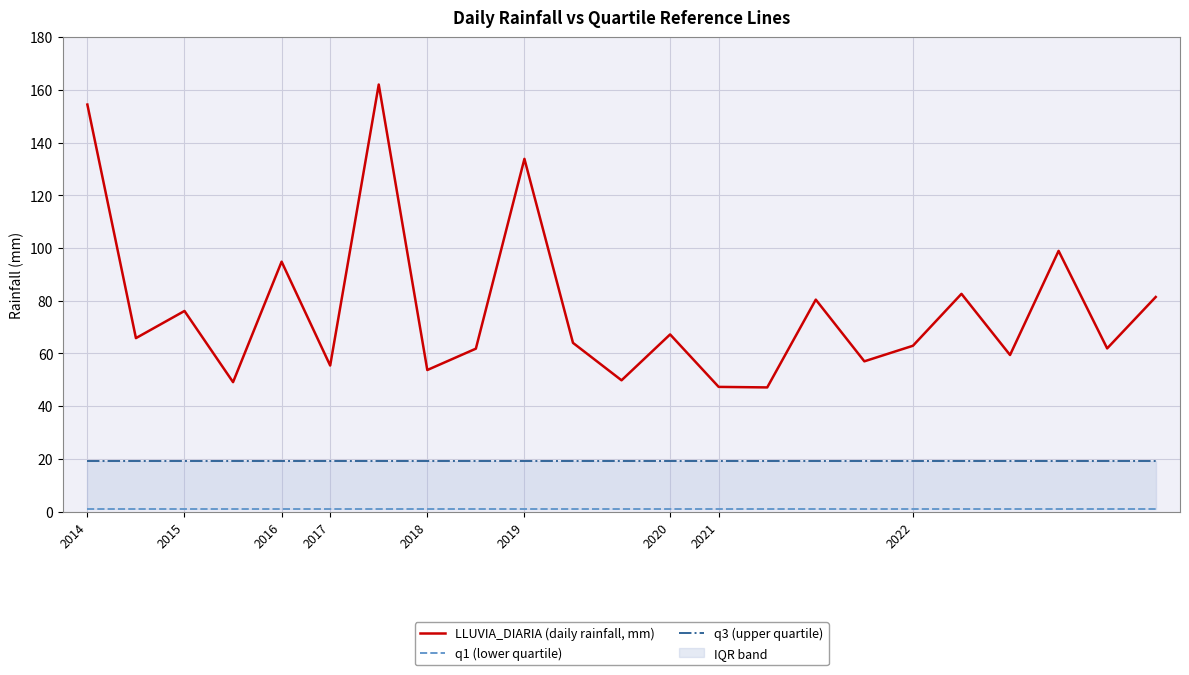

What is the lowest value of the LLUVIA_DIARIA (daily rainfall, mm) series?

47.1